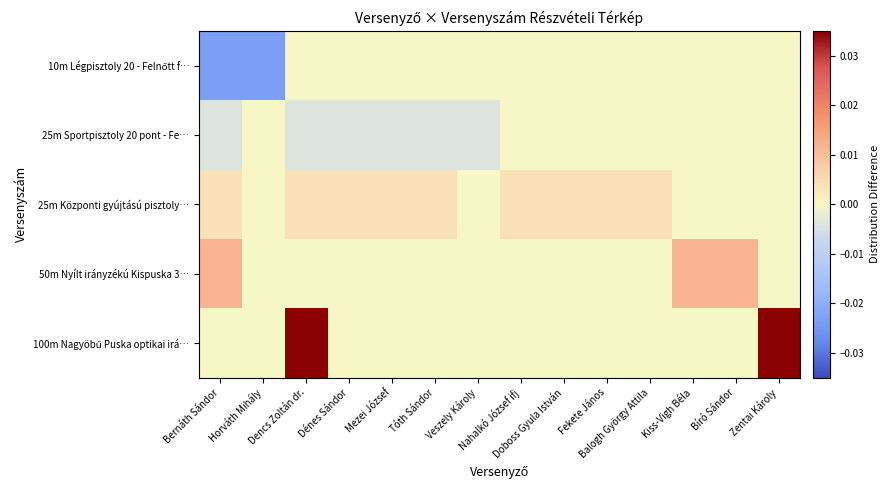

How many series are shown in this chart?

5